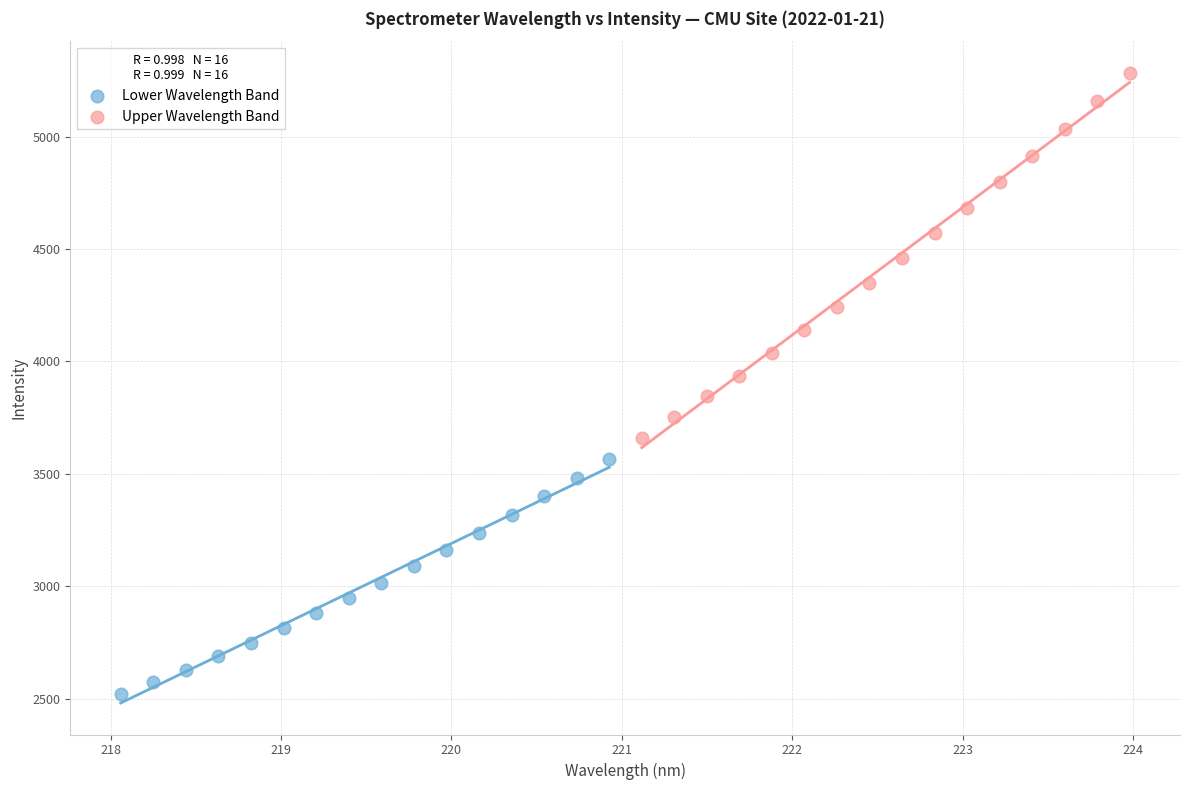

Which series has the largest Y range (max minus min)?

Upper Wavelength Band